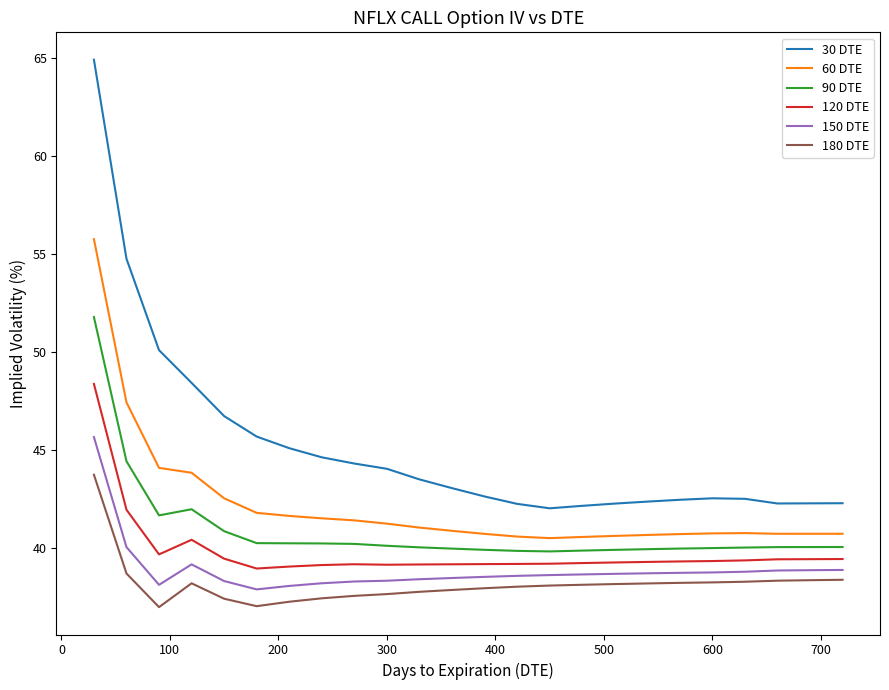

What is the smallest value displayed?

37.0